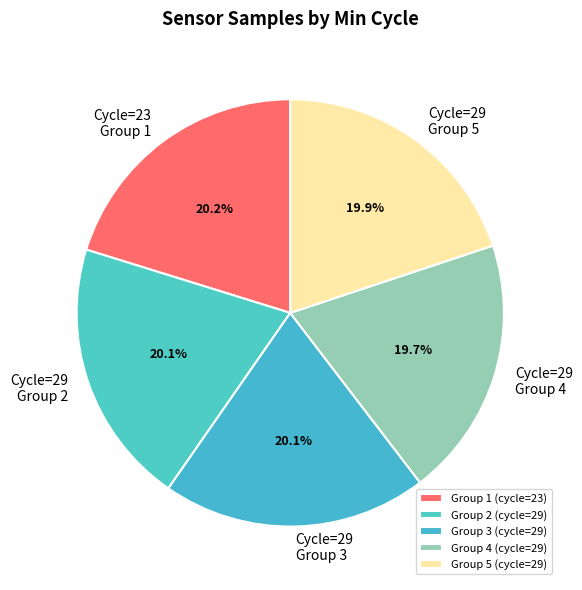

What percentage do Cycle=29 Group 5 and Cycle=29 Group 3 together represent?

40.0%